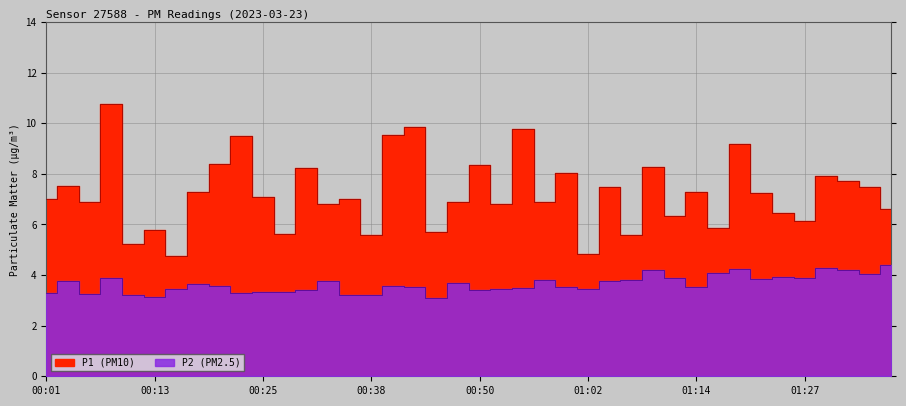

How many distinct data groups are displayed?

2